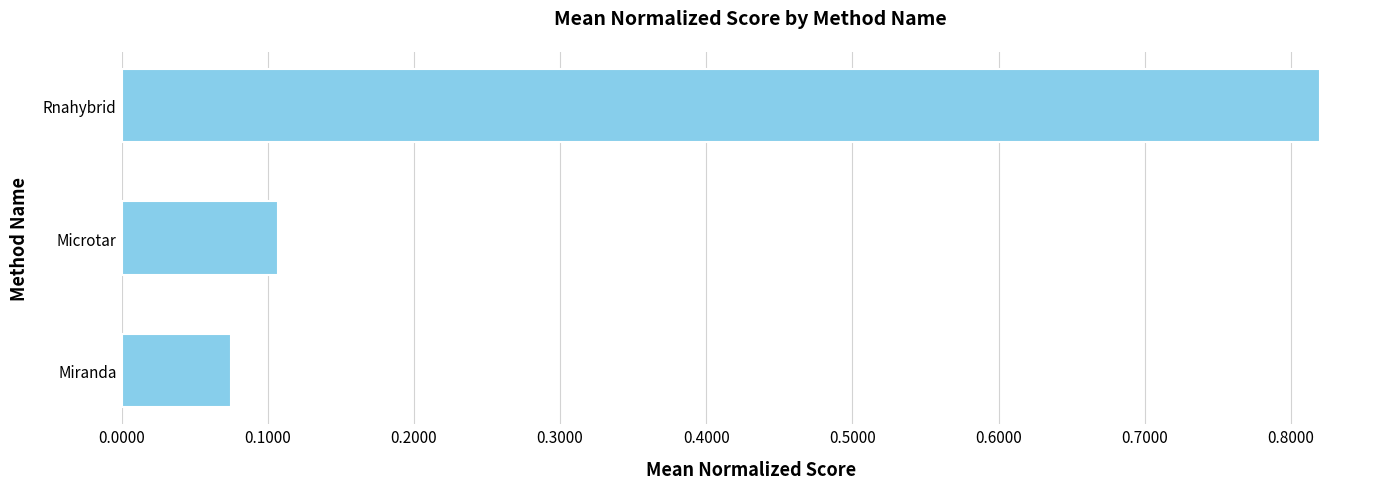

What is the difference between the values at Miranda and Rnahybrid?

0.7